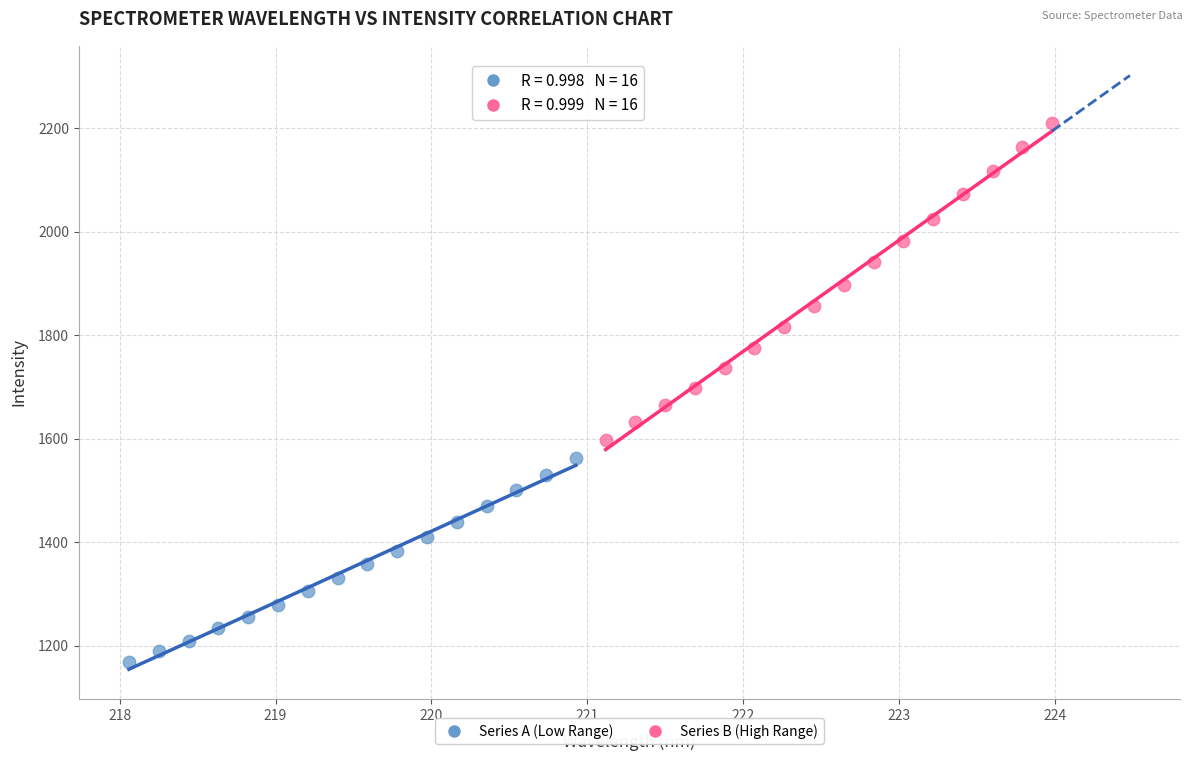

Which series contains the highest Y value?

Series B (High Range)